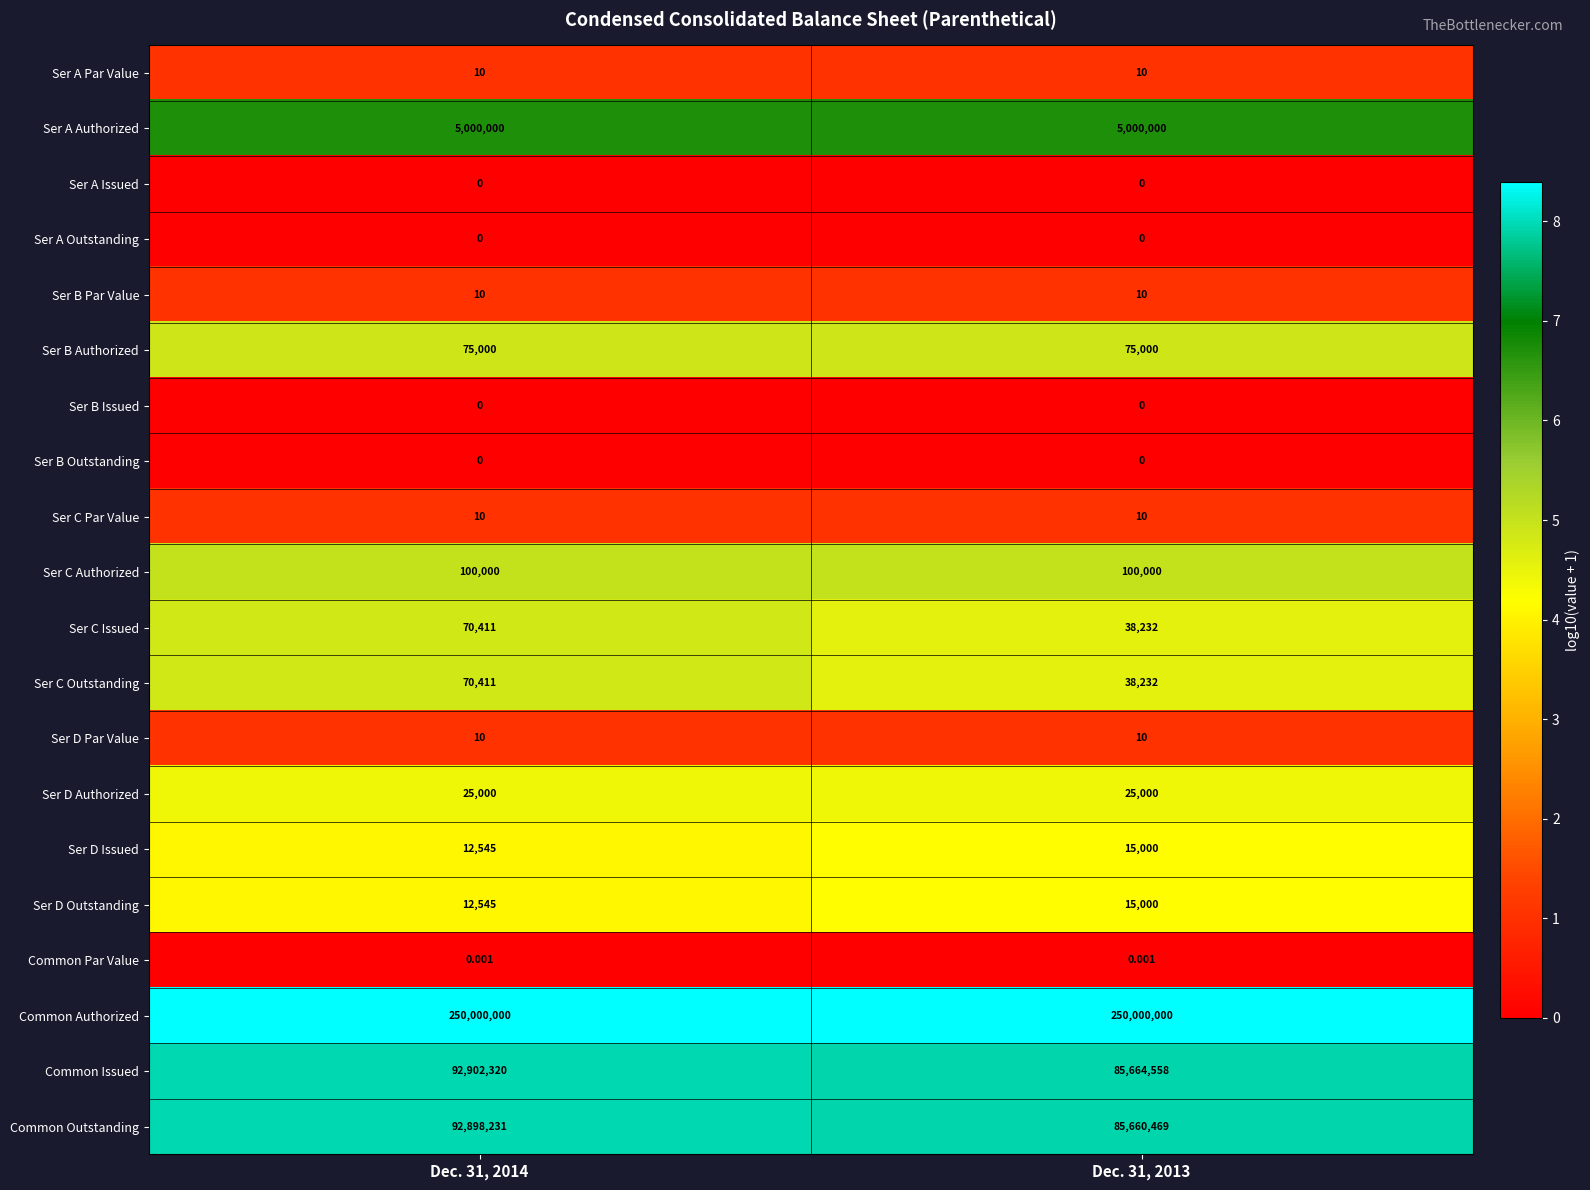

Which series has the largest total across all categories?

Common Authorized